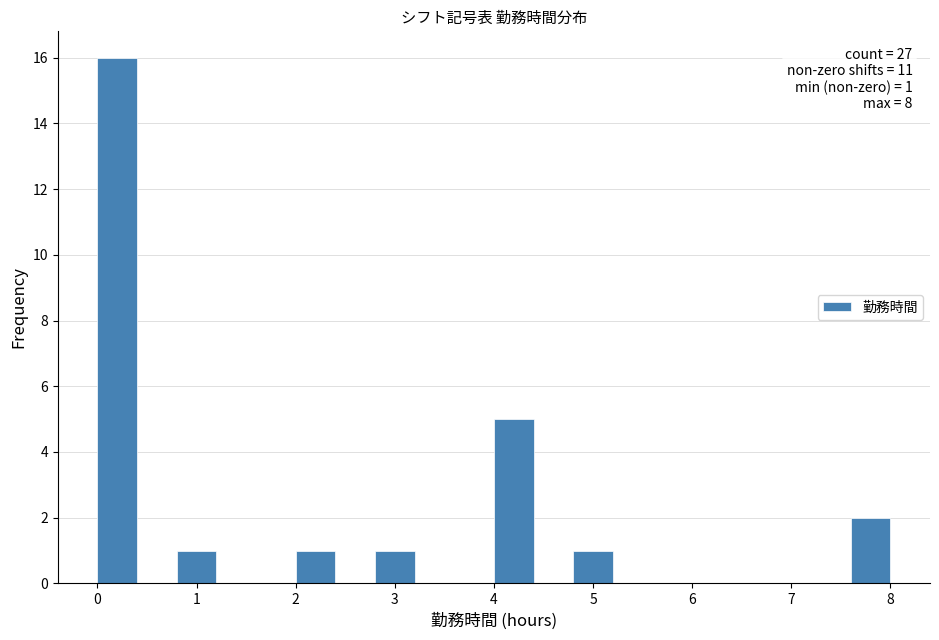

Which range on the x-axis has the tallest bar?

0.0 to 0.4